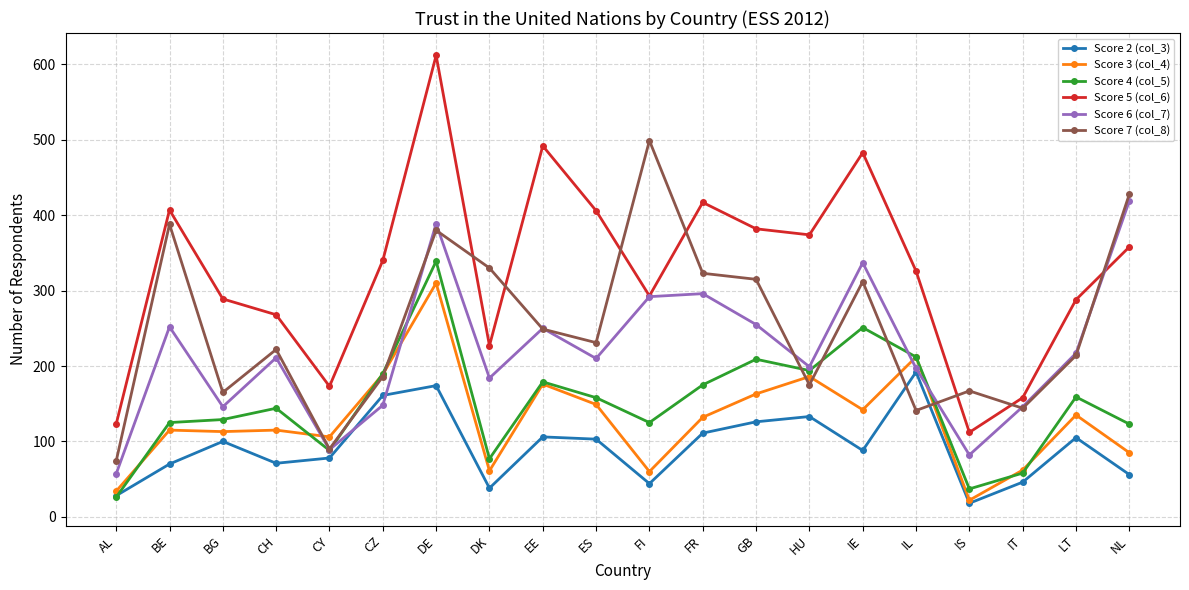

What is the lowest value of the Score 3 (col_4) series?

22